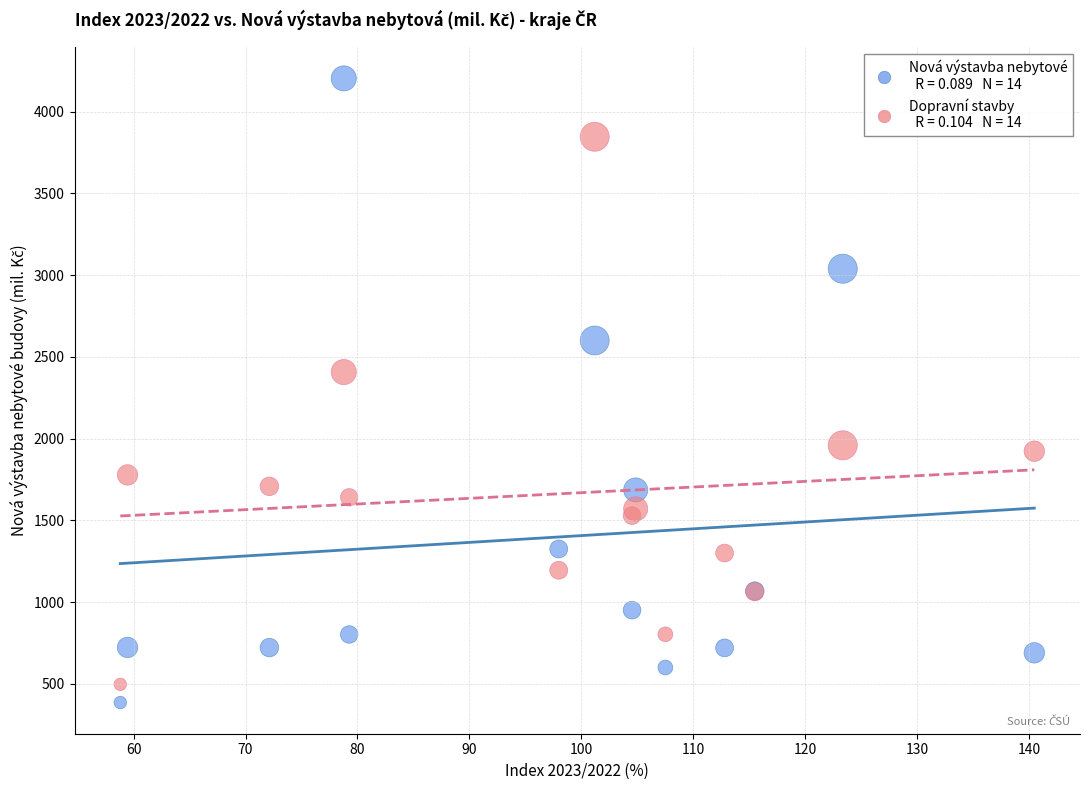

Across all series, what Y value is closest to 2294?

2407